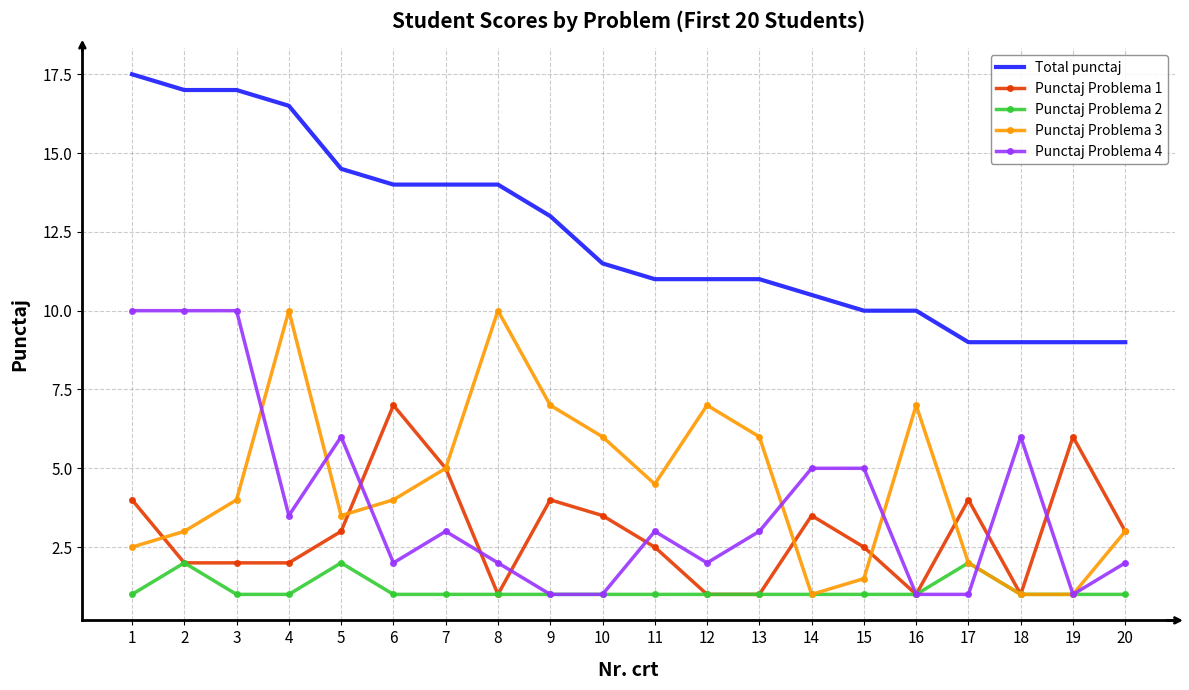

Reading right to left, what are all the values shown in this chart?

Total punctaj: 9.0	9.0	9.0	9.0	10.0	10.0	10.5	11.0	11.0	11.0	11.5	13.0	14.0	14.0	14.0	14.5	16.5	17.0	17.0	17.5
Punctaj Problema 1: 3.0	6.0	1.0	4.0	1.0	2.5	3.5	1.0	1.0	2.5	3.5	4.0	1.0	5.0	7.0	3.0	2.0	2.0	2.0	4.0
Punctaj Problema 2: 1.0	1.0	1.0	2.0	1.0	1.0	1.0	1.0	1.0	1.0	1.0	1.0	1.0	1.0	1.0	2.0	1.0	1.0	2.0	1.0
Punctaj Problema 3: 3.0	1.0	1.0	2.0	7.0	1.5	1.0	6.0	7.0	4.5	6.0	7.0	10.0	5.0	4.0	3.5	10.0	4.0	3.0	2.5
Punctaj Problema 4: 2.0	1.0	6.0	1.0	1.0	5.0	5.0	3.0	2.0	3.0	1.0	1.0	2.0	3.0	2.0	6.0	3.5	10.0	10.0	10.0